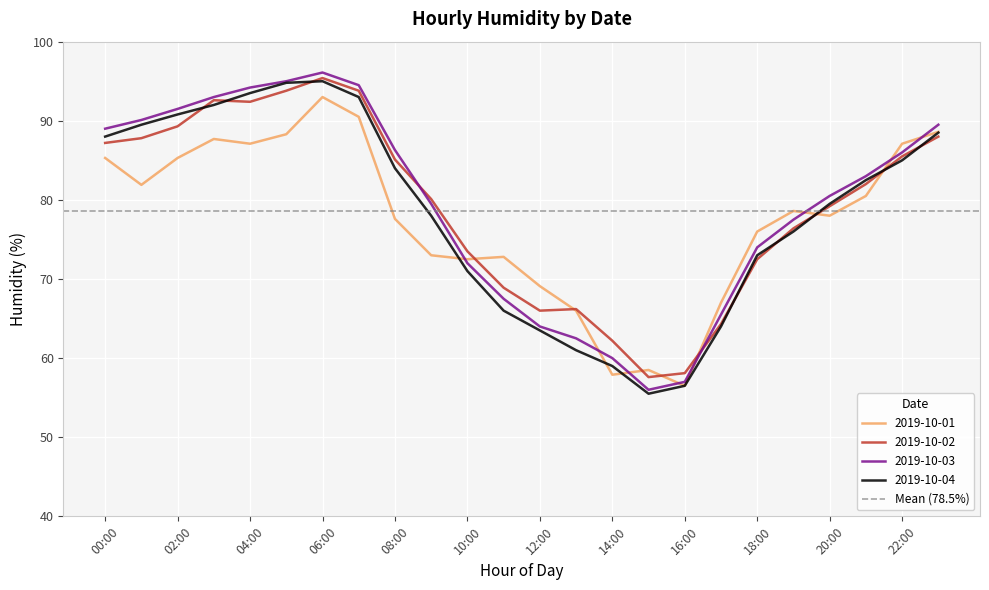

Which label corresponds to the smallest value in the chart?

15:00